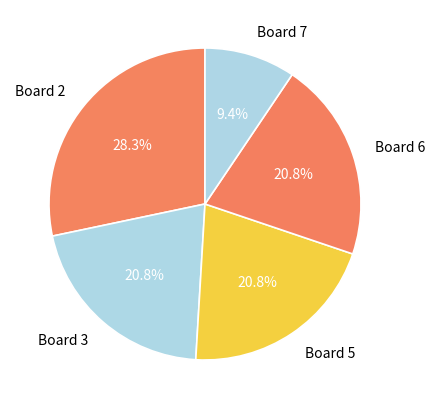

Do Board 6 and Board 7 together represent more than half of the pie?

No